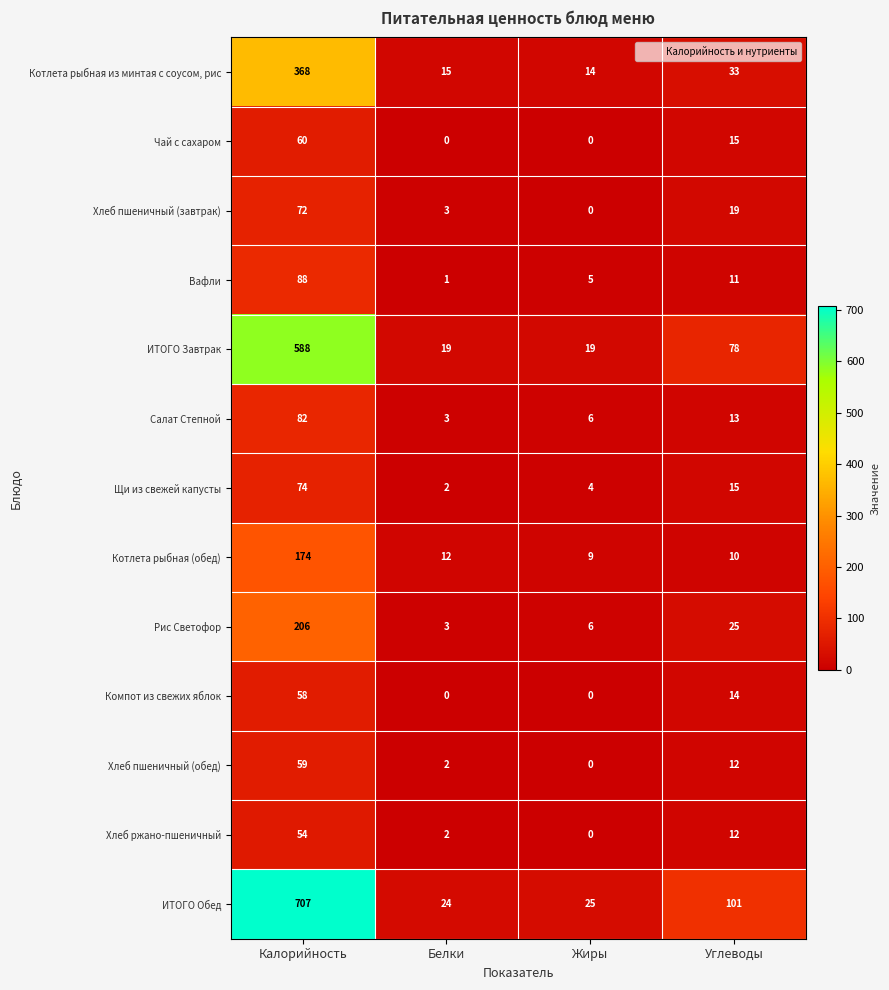

Which series has the widest spread of values?

ИТОГО Обед